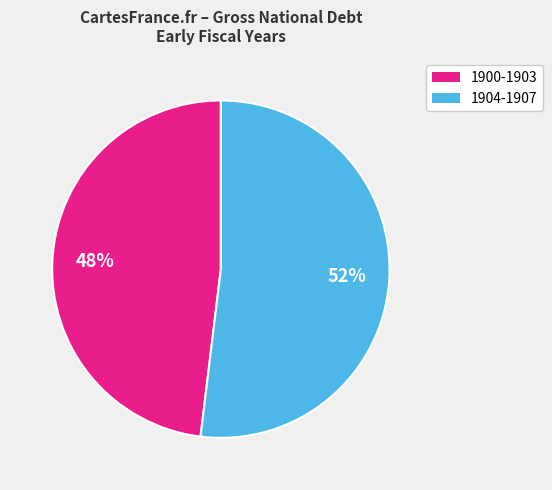

Does any single category account for the majority?

Yes